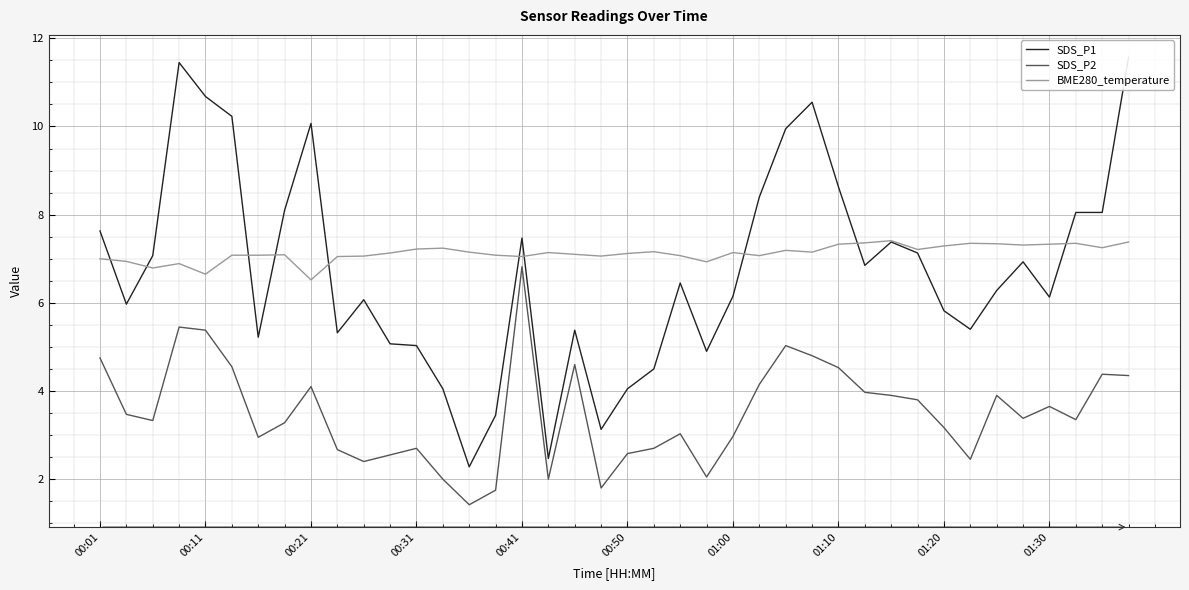

What is the minimum value for SDS_P2?

1.4